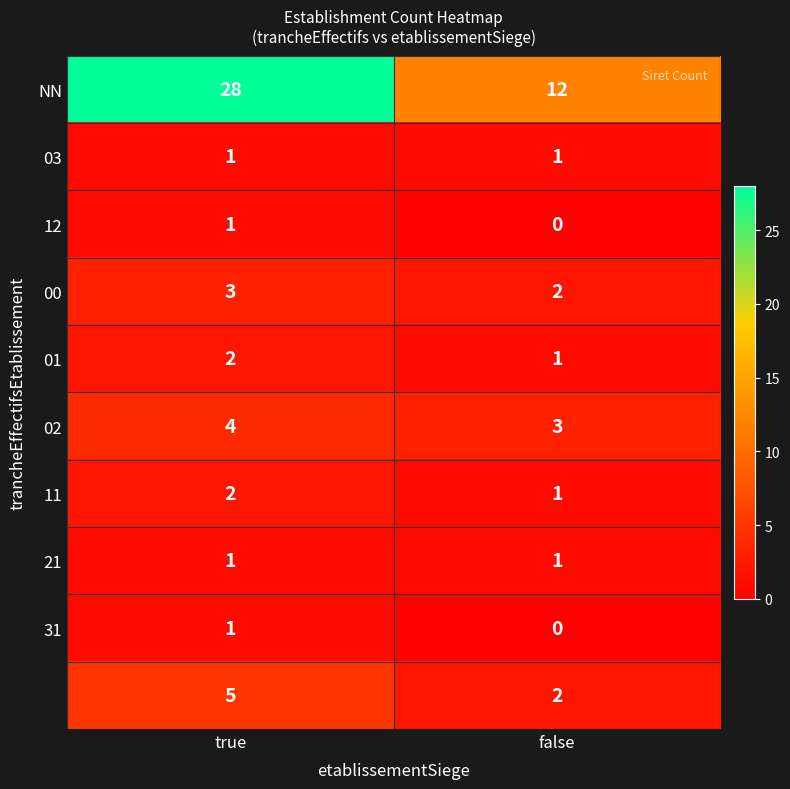

At which category is the sum across all series the highest?

true